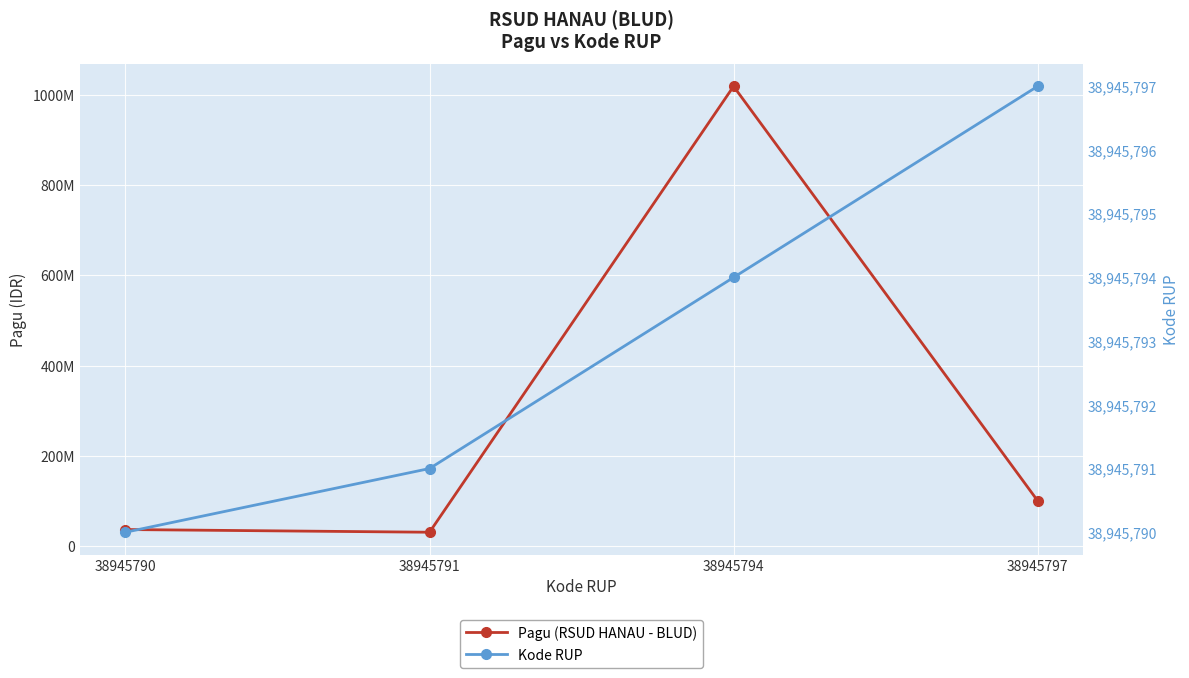

Rank the categories by Pagu (RSUD HANAU - BLUD) value from lowest to highest.

38945791, 38945790, 38945797, 38945794